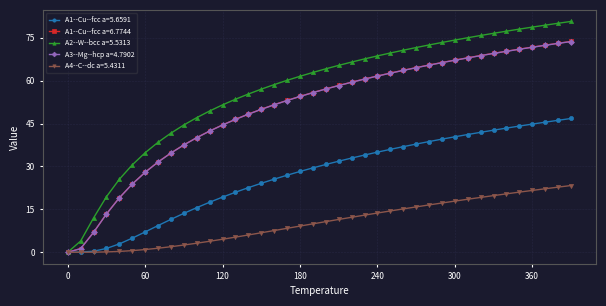

Which series has the largest total across all categories?

A2--W--bcc a=5.5313